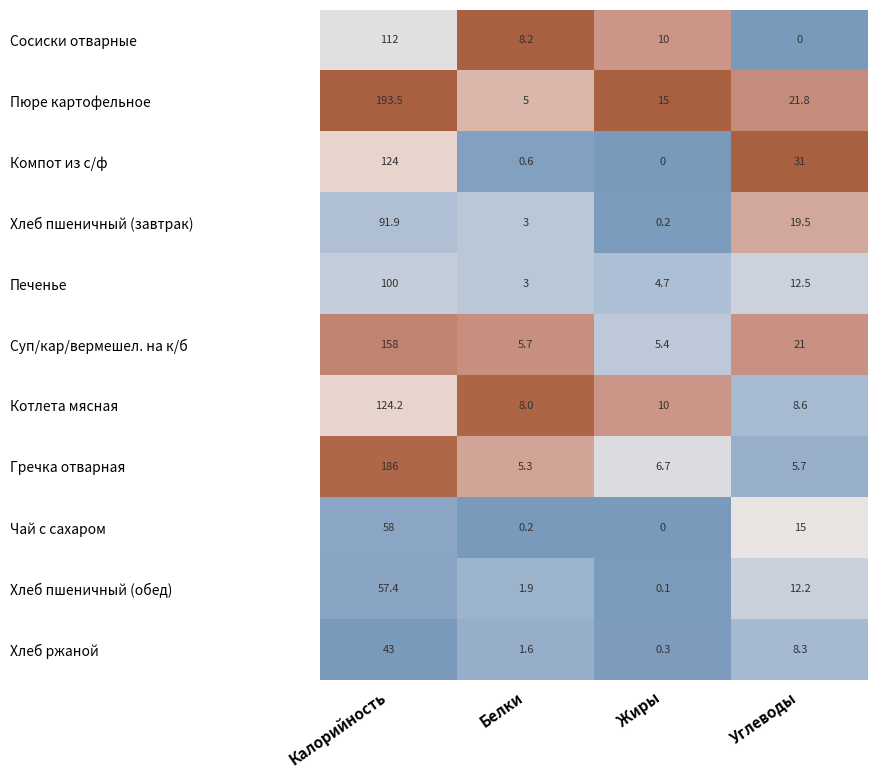

At how many categories does at least one series exceed 0?

4